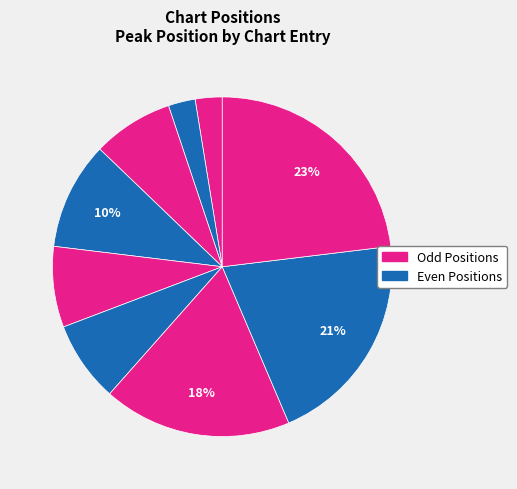

How many segments does this pie chart have?

9